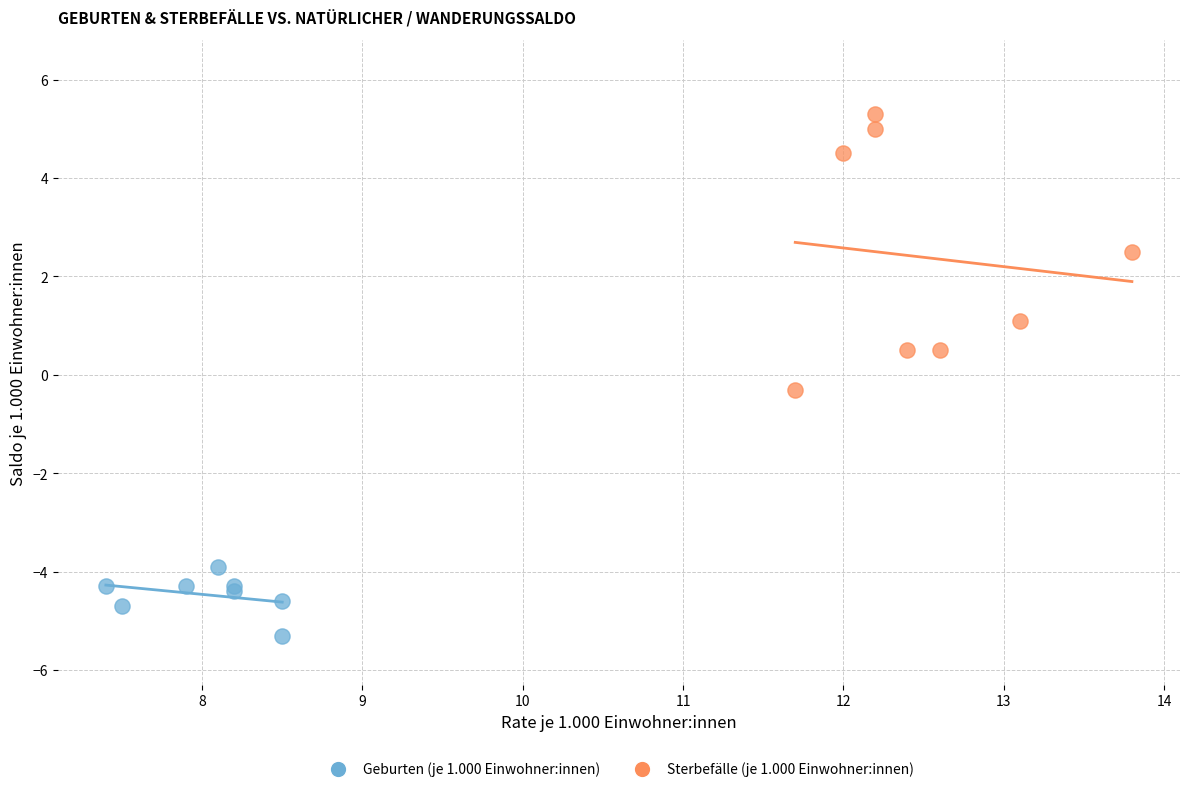

Which series reaches the minimum Y coordinate?

Geburten (je 1.000 Einwohner:innen)